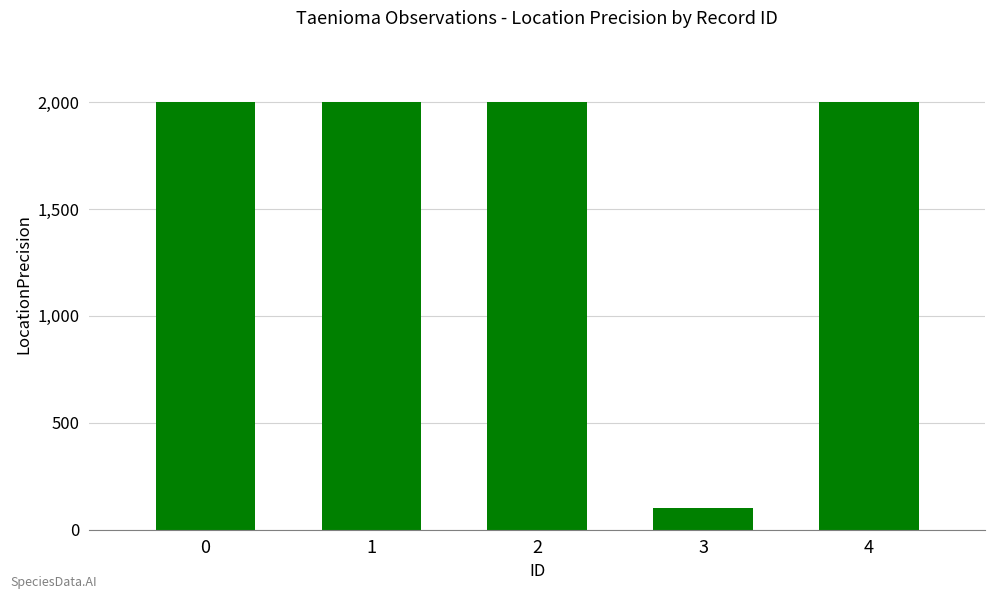

What is the difference between the second highest and minimum values?

1900